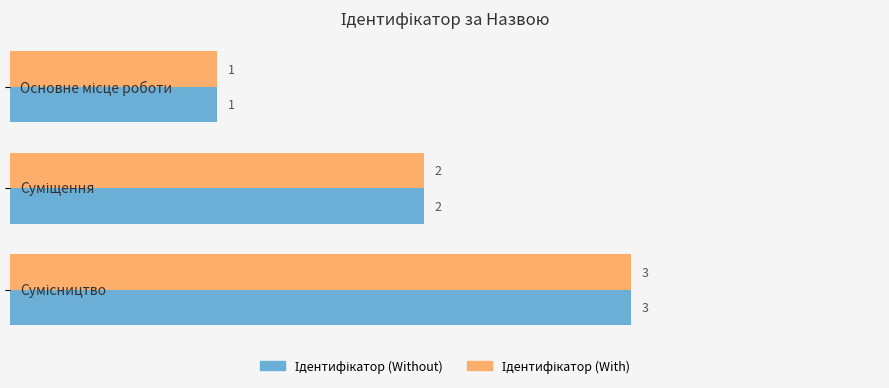

What is the maximum value shown in the chart?

3